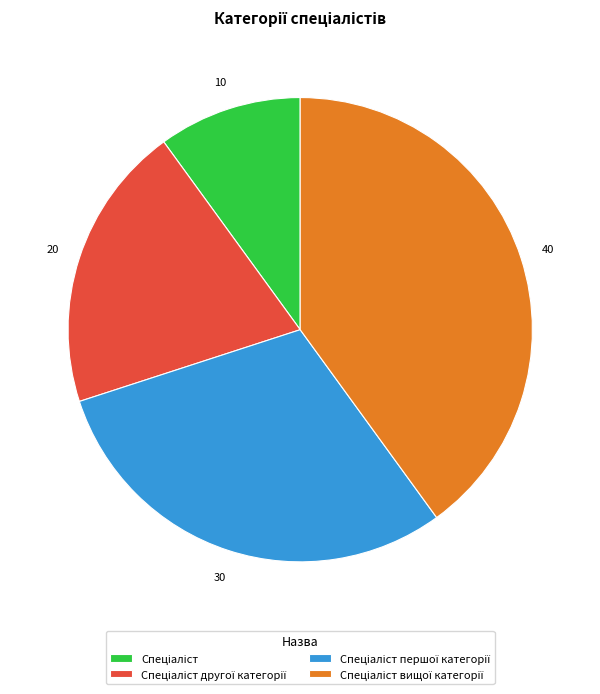

Is there any slice that represents more than half of the pie?

No